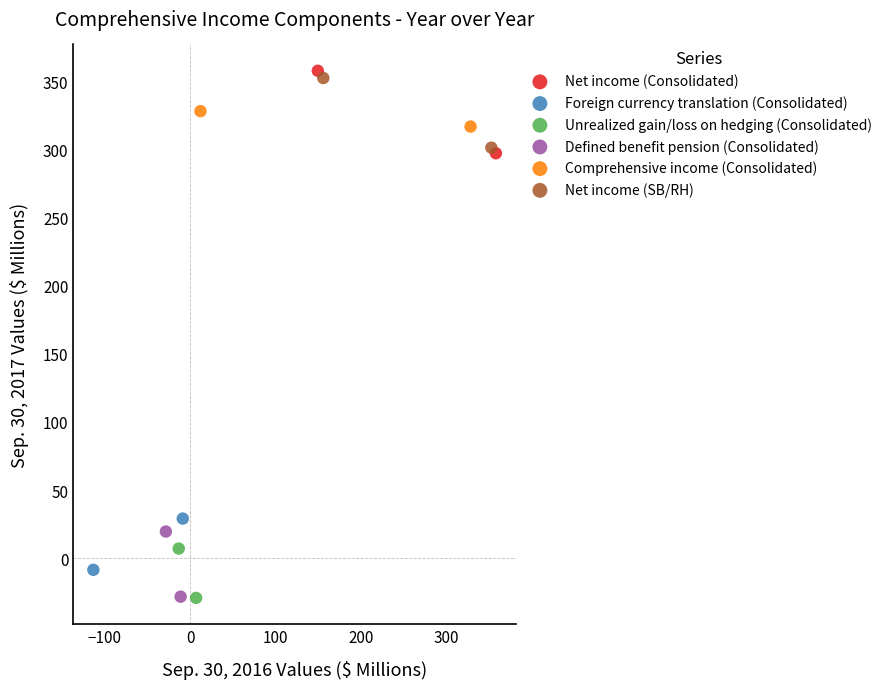

What are all the series names shown in the legend?

Net income (Consolidated), Foreign currency translation (Consolidated), Unrealized gain/loss on hedging (Consolidated), Defined benefit pension (Consolidated), Comprehensive income (Consolidated), Net income (SB/RH)